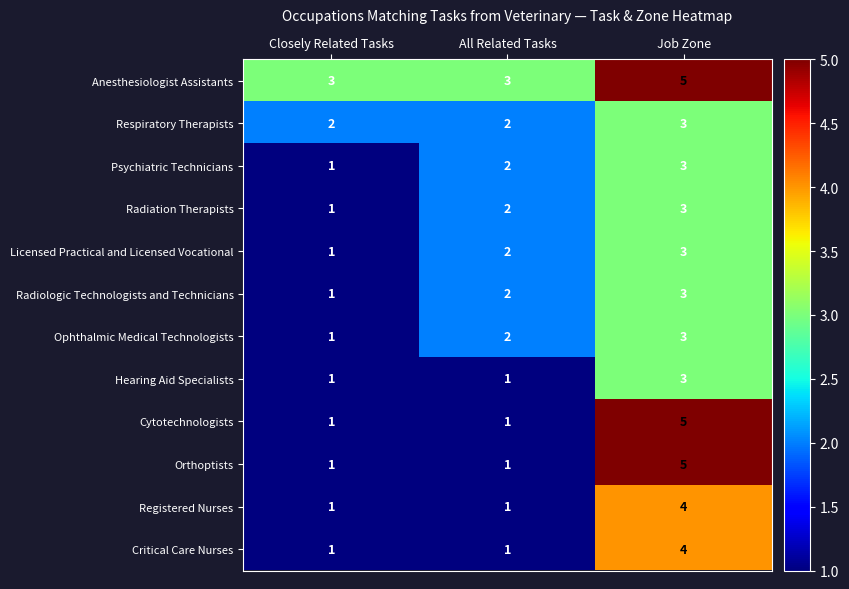

Which series has the largest total across all categories?

Anesthesiologist Assistants